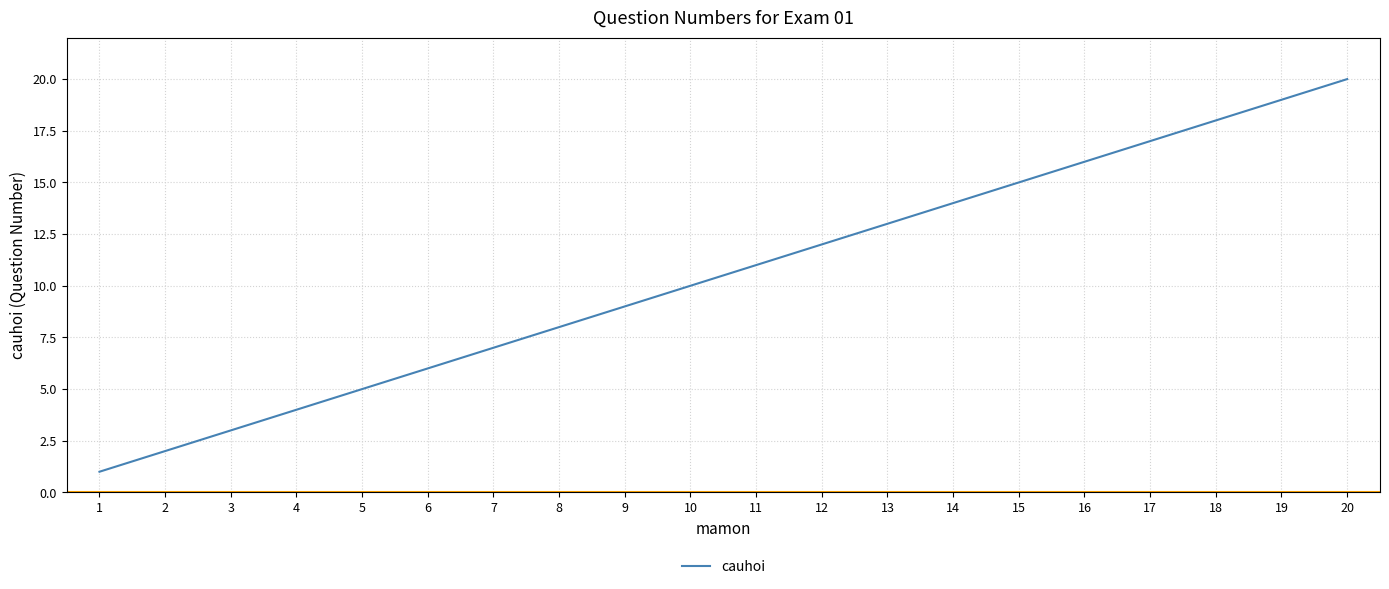

Reading left to right, list all the values displayed in this chart.

1=1	2=2	3=3	4=4	5=5	6=6	7=7	8=8	9=9	10=10	11=11	12=12	13=13	14=14	15=15	16=16	17=17	18=18	19=19	20=20